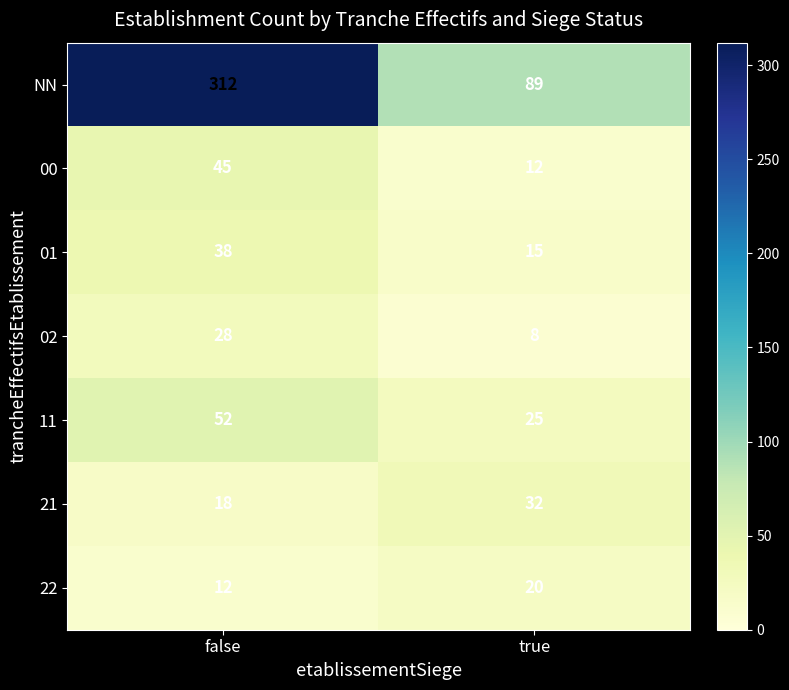

What is the sum of the 22 values at false and true?

32